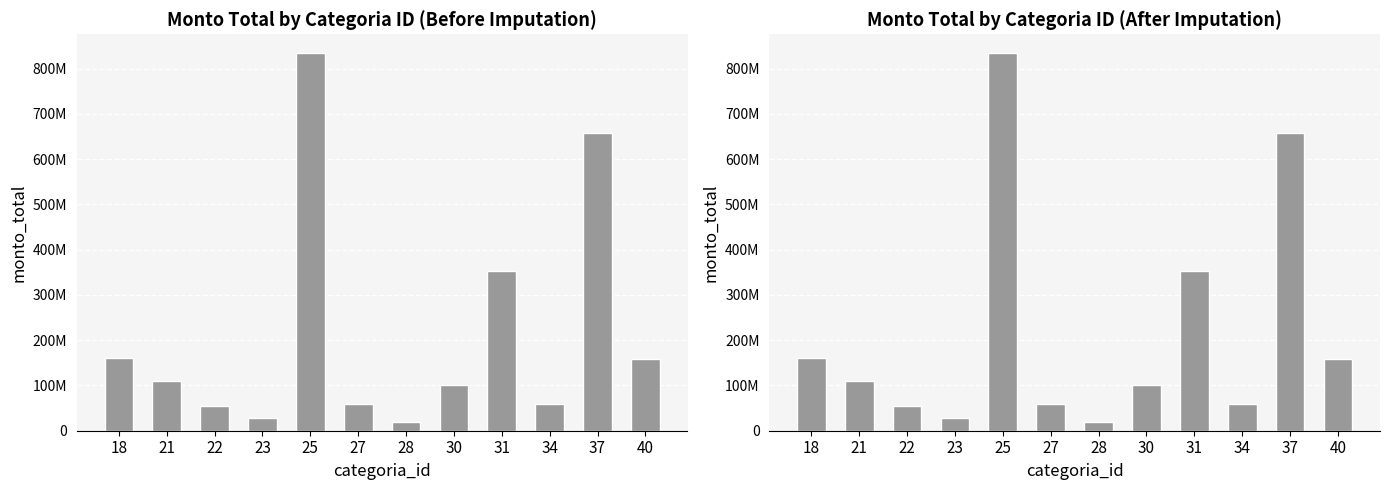

How many values exceed 110000000?

5